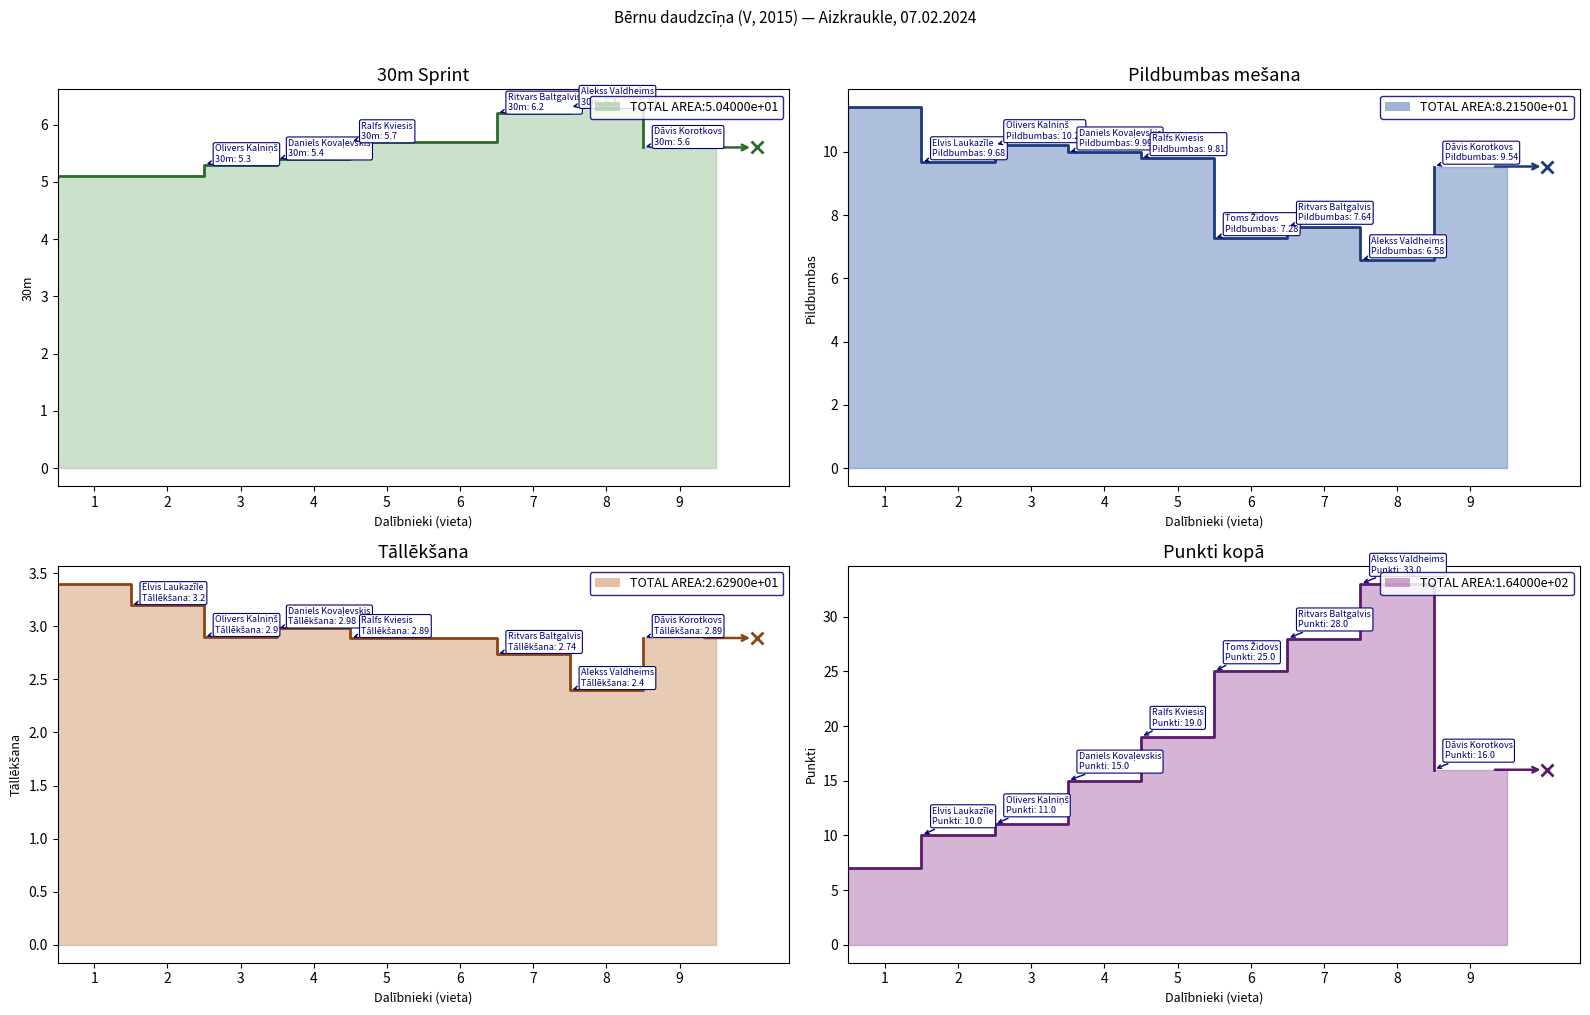

Which series has the largest total across all categories?

Punkti